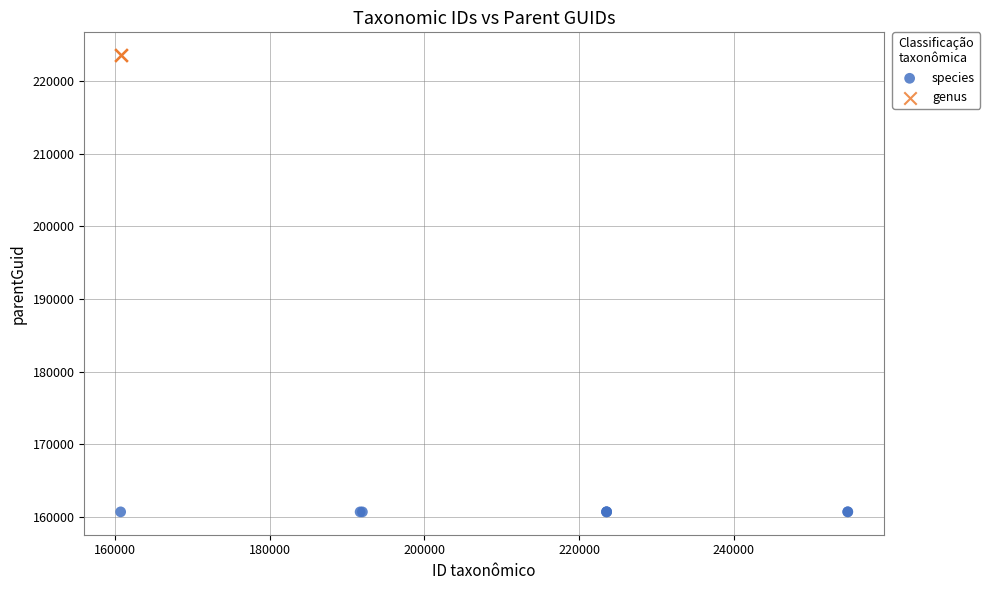

Which series reaches the minimum Y coordinate?

species